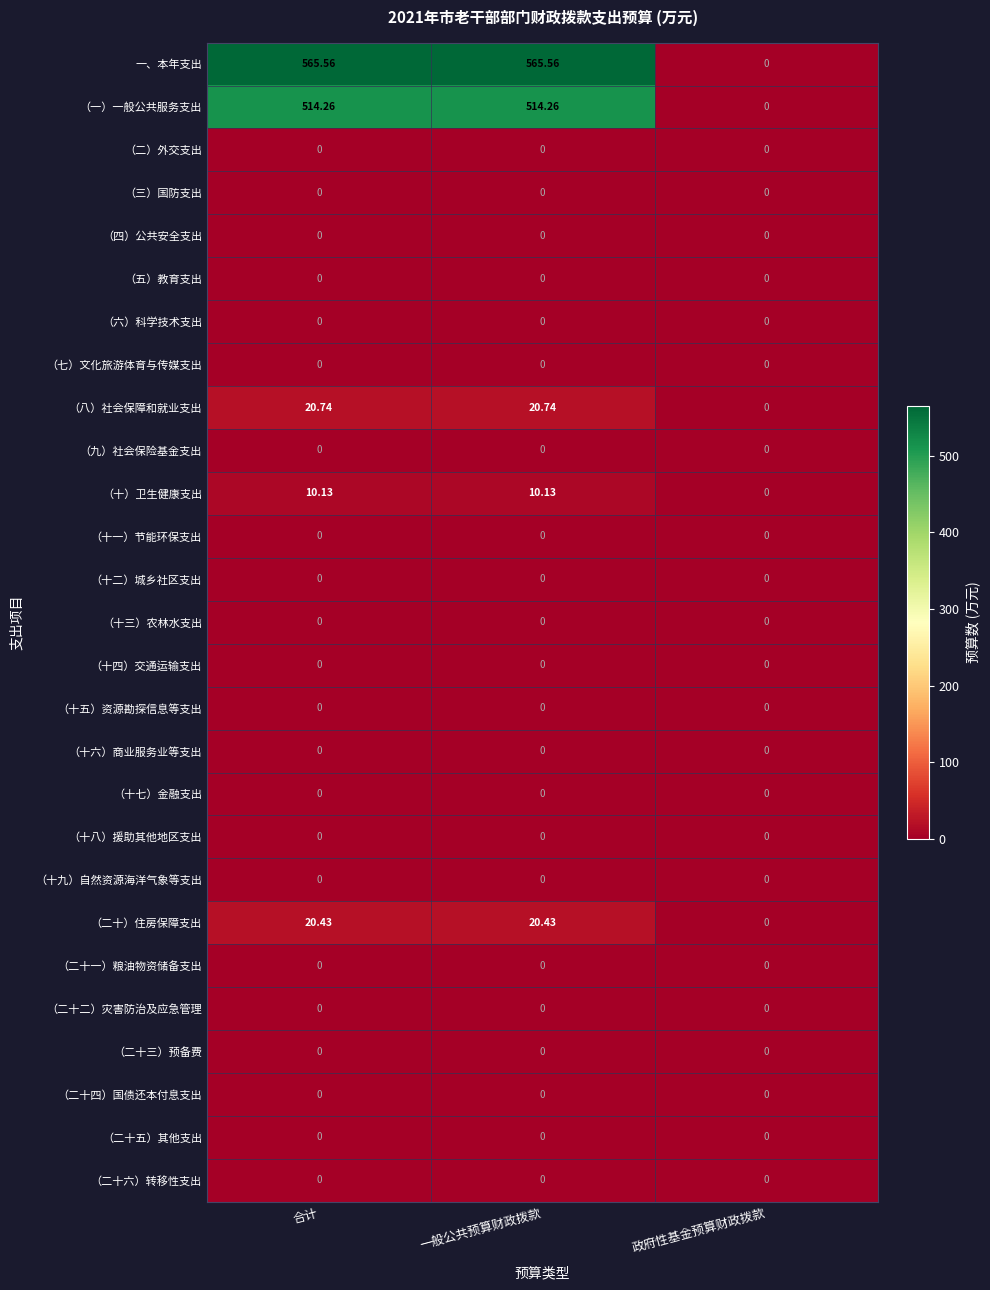

Which series has the largest total across all categories?

一、本年支出